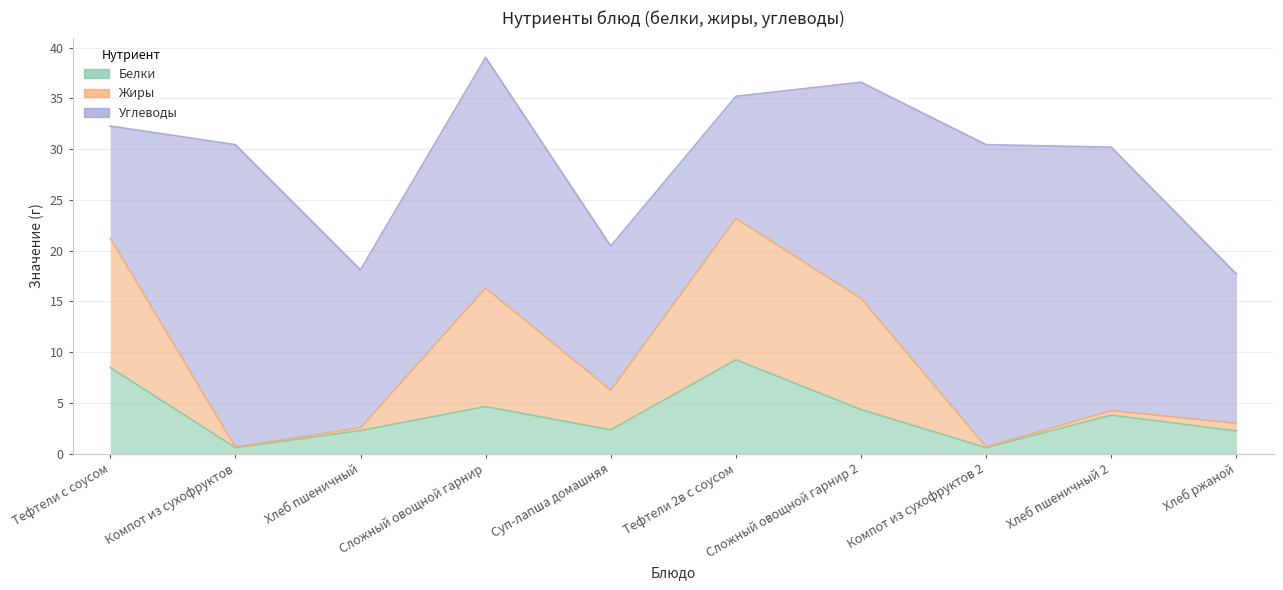

Where does the Белки series first go above 3?

Тефтели с соусом